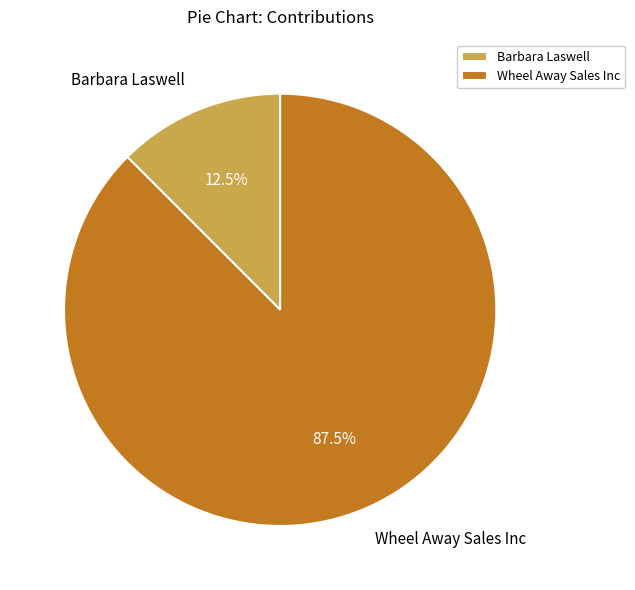

Count the number of slices in the pie.

2